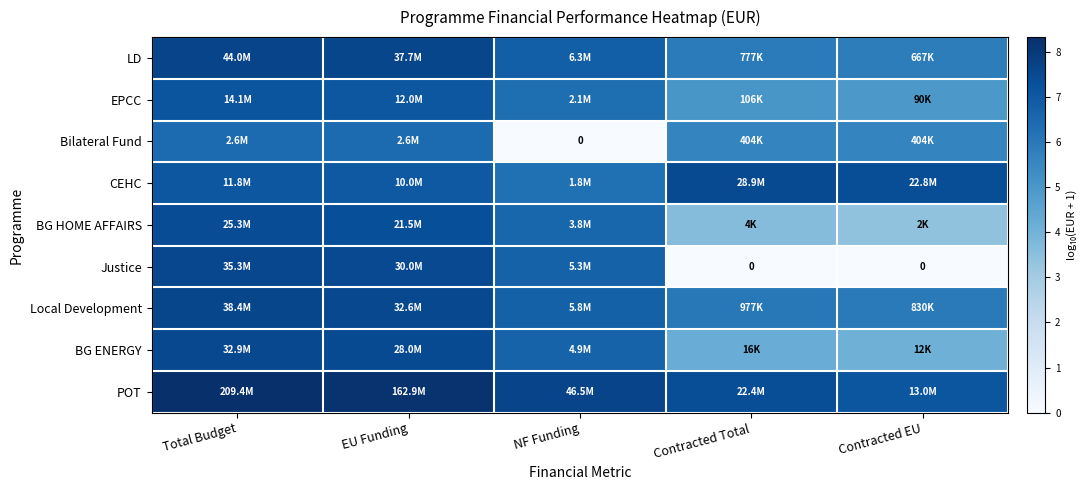

How many data points in EPCC are less than 6?

2